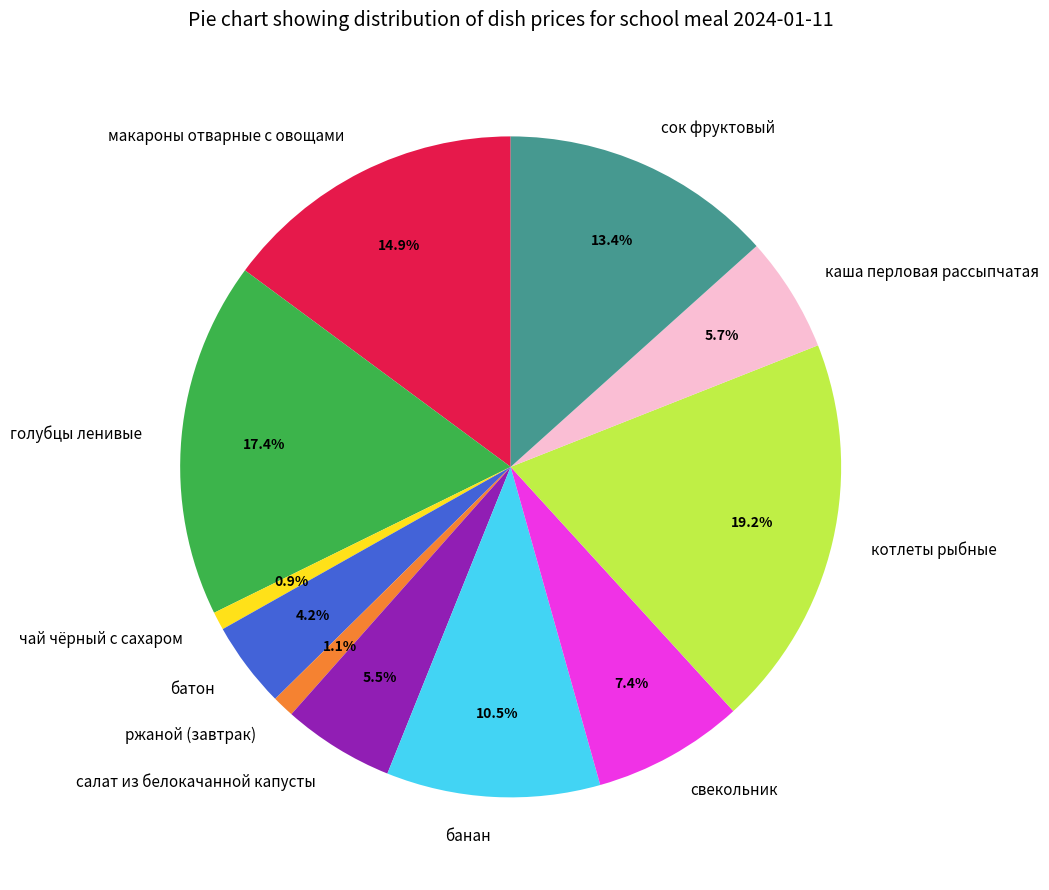

Count the number of slices in the pie.

11